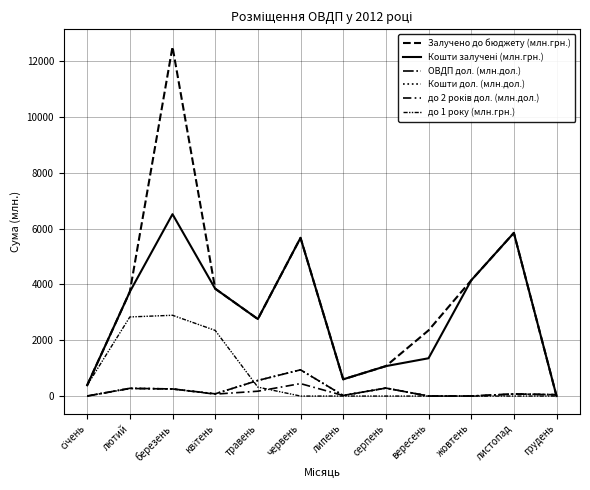

Which series has the largest total across all categories?

Залучено до бюджету (млн.грн.)